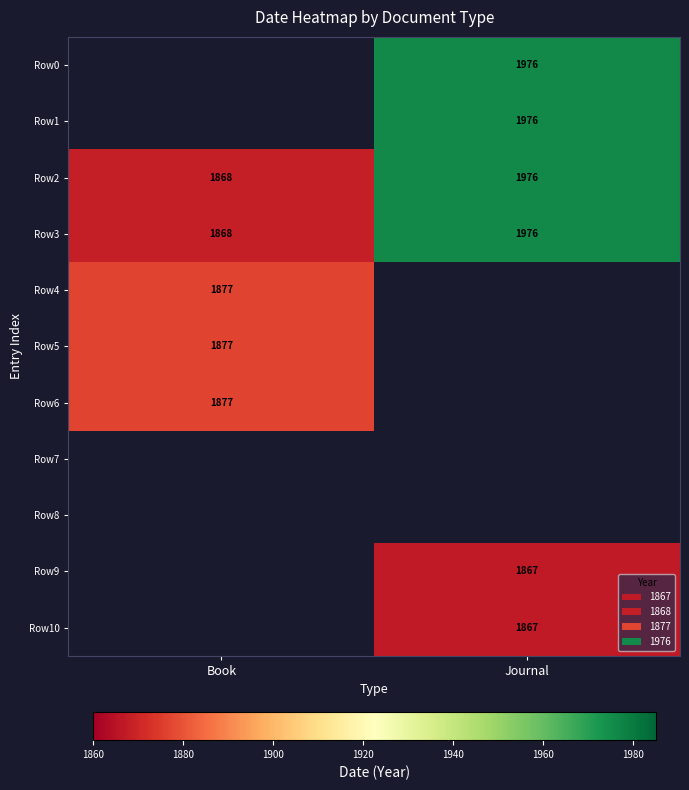

True or false: Row3 has a value of 400 at Journal.

False